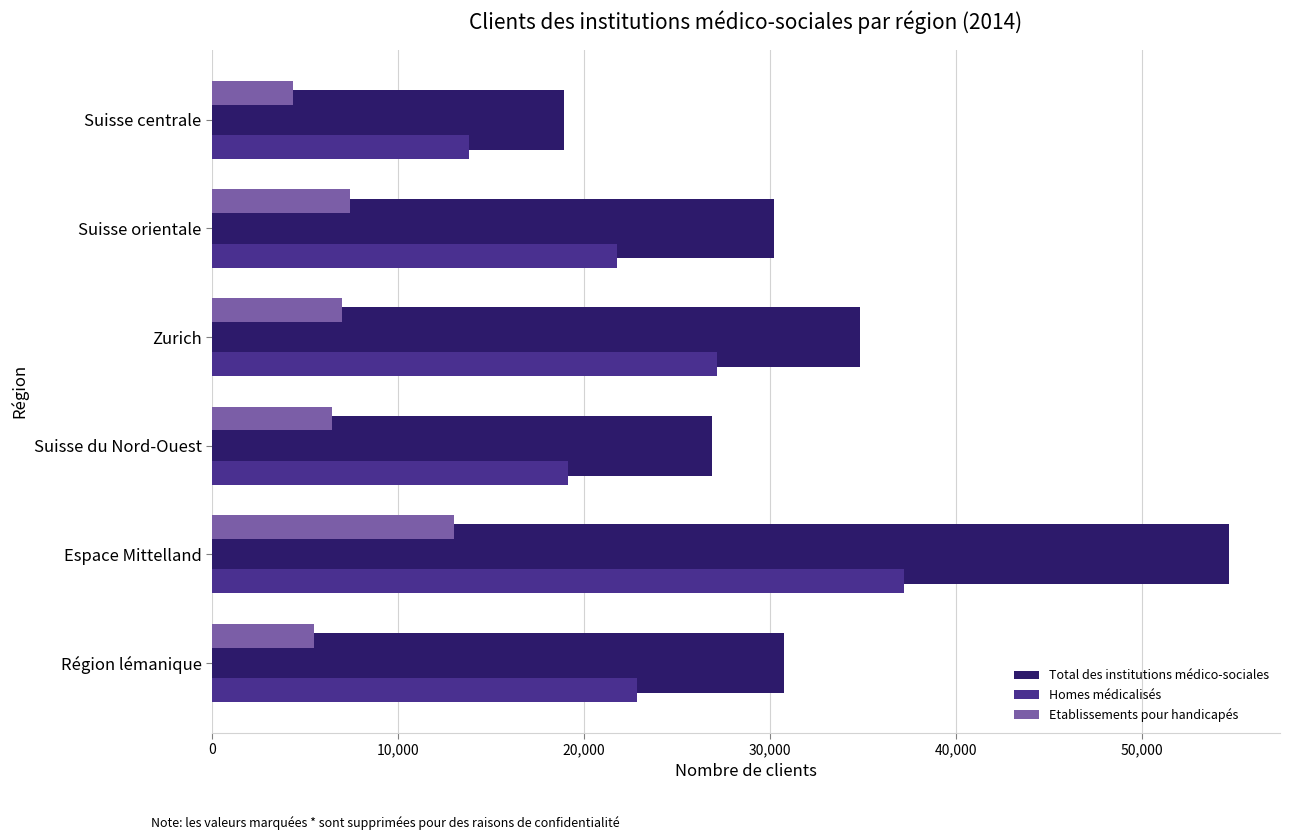

What value does the Total des institutions médico-sociales series have at Région lémanique?

30744